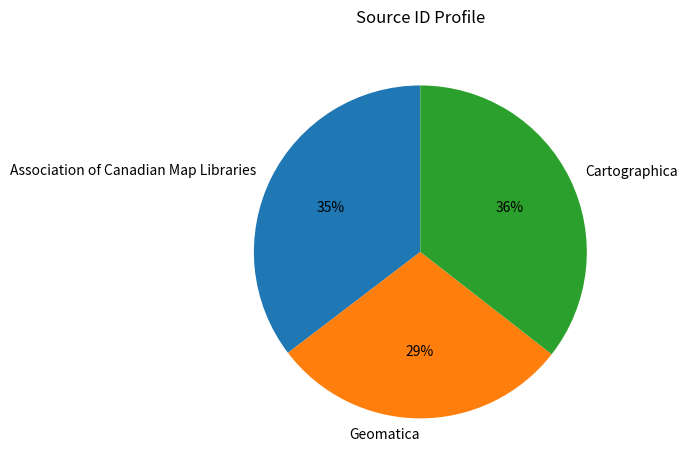

To the nearest percent, what portion does Cartographica represent?

36%